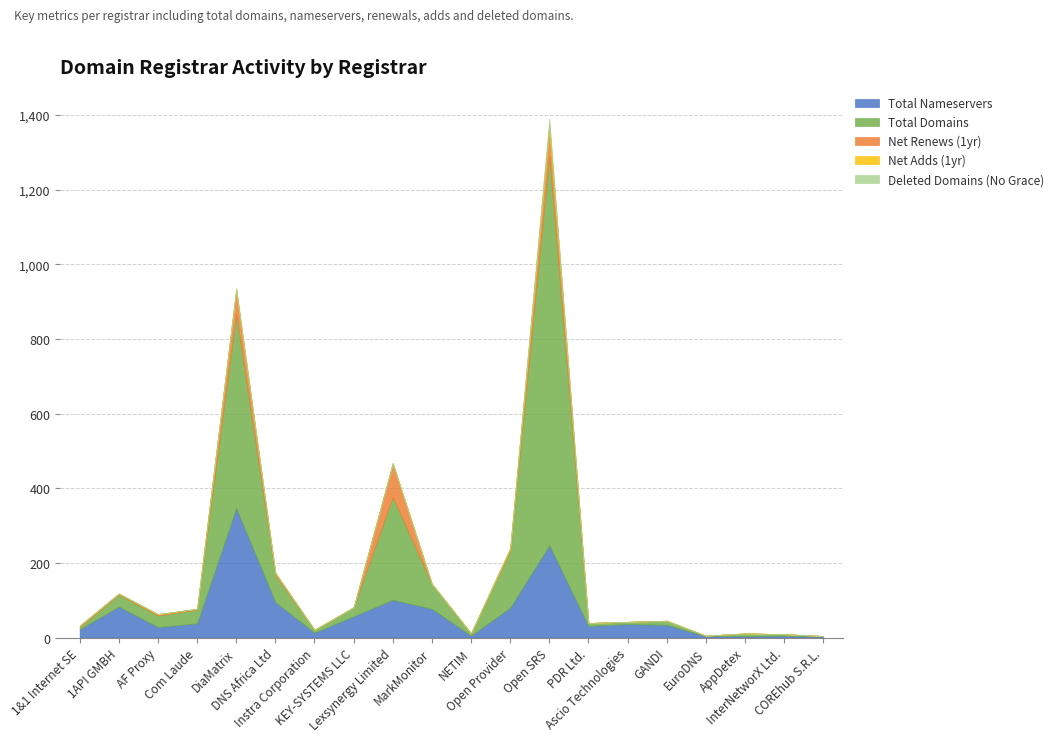

Which series changed the most between Open SRS and AppDetex?

total-domains